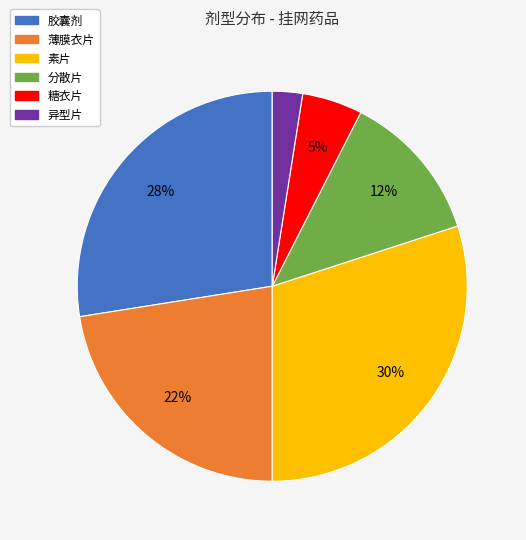

Combined, do 分散片 and 胶囊剂 account for over 50%?

No